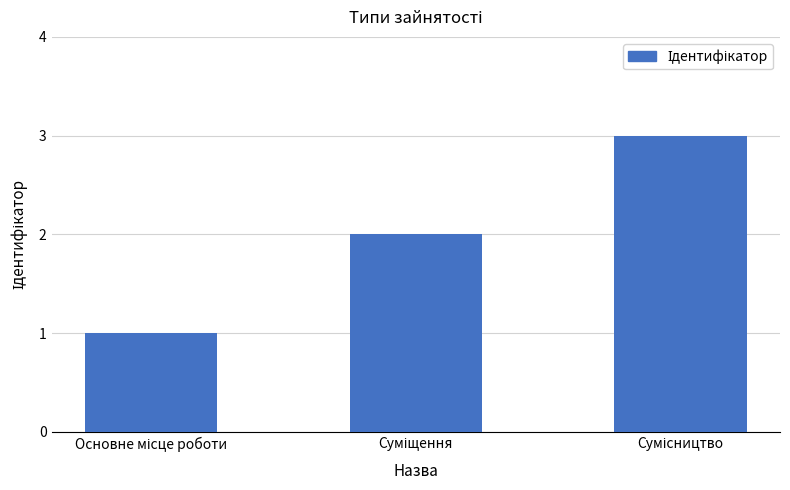

What is the sum of all values?

6